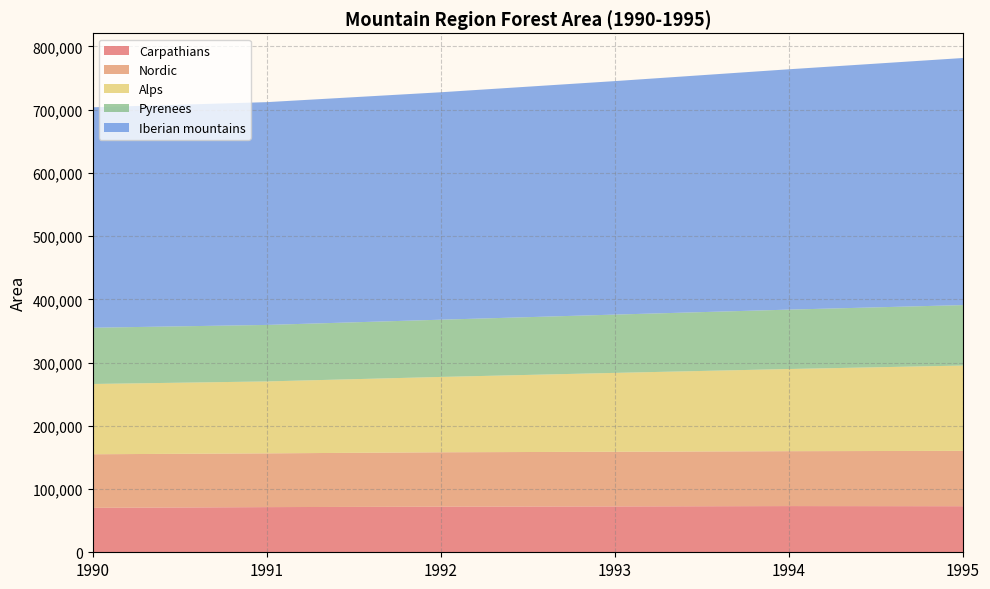

Reading right to left, what are all the values shown in this chart?

Carpathians: 1995=72846	1994=73062	1993=72510	1992=72119	1991=71419	1990=70292
Nordic: 1995=87544	1994=86822	1993=86468	1992=86034	1991=85015	1990=84733
Alps: 1995=134906	1994=129942	1993=124717	1992=119137	1991=113761	1990=111117
Pyrenees: 1995=95641	1994=93927	1993=92184	1992=90520	1991=89344	1990=88990
Iberian mountains: 1995=390751	1994=380111	1993=369281	1992=359703	1991=352333	1990=348623